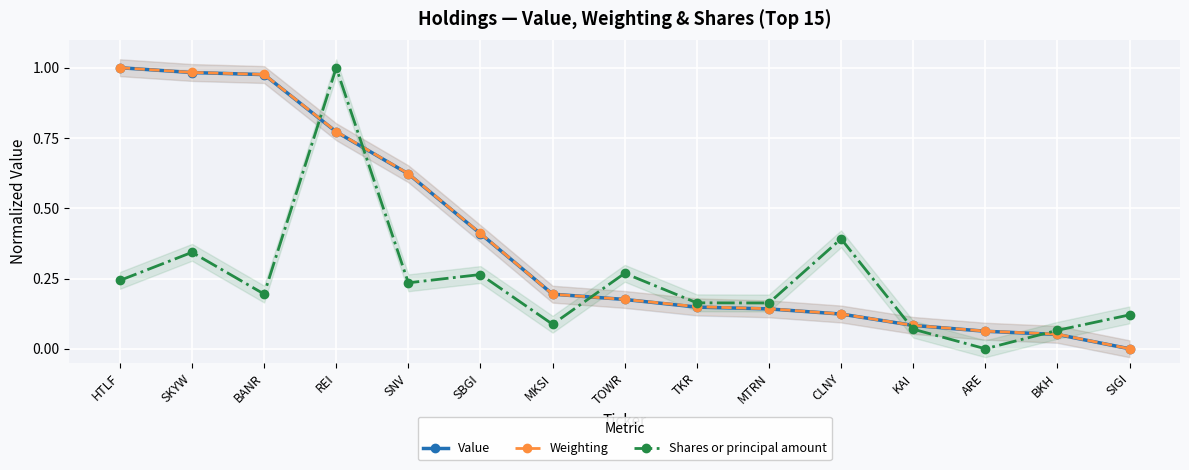

What is the difference between the maximum and minimum values in the Shares or principal amount series?

1.0